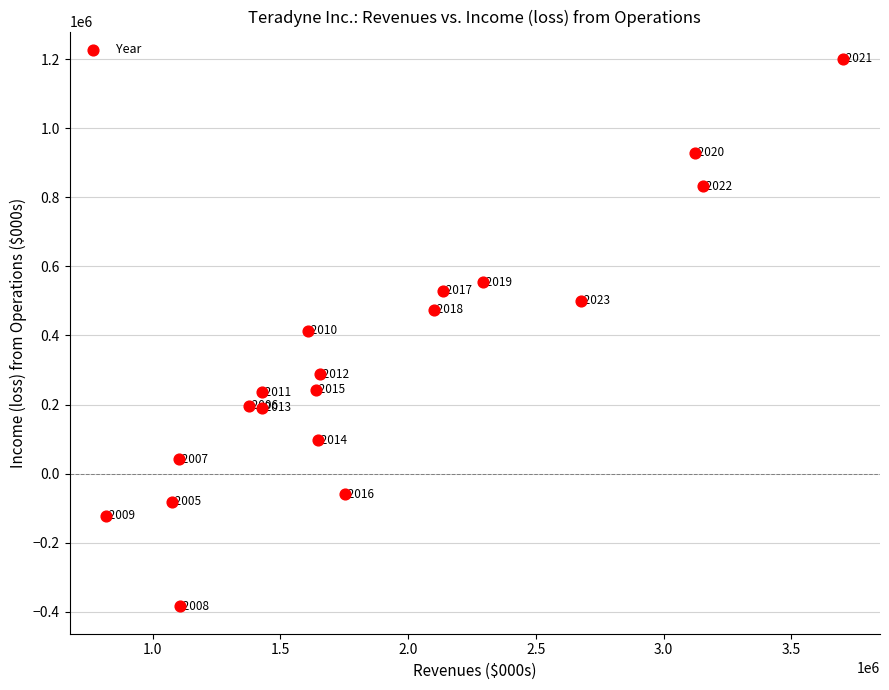

What Y value in the scatter plot is closest to 408186?

413468